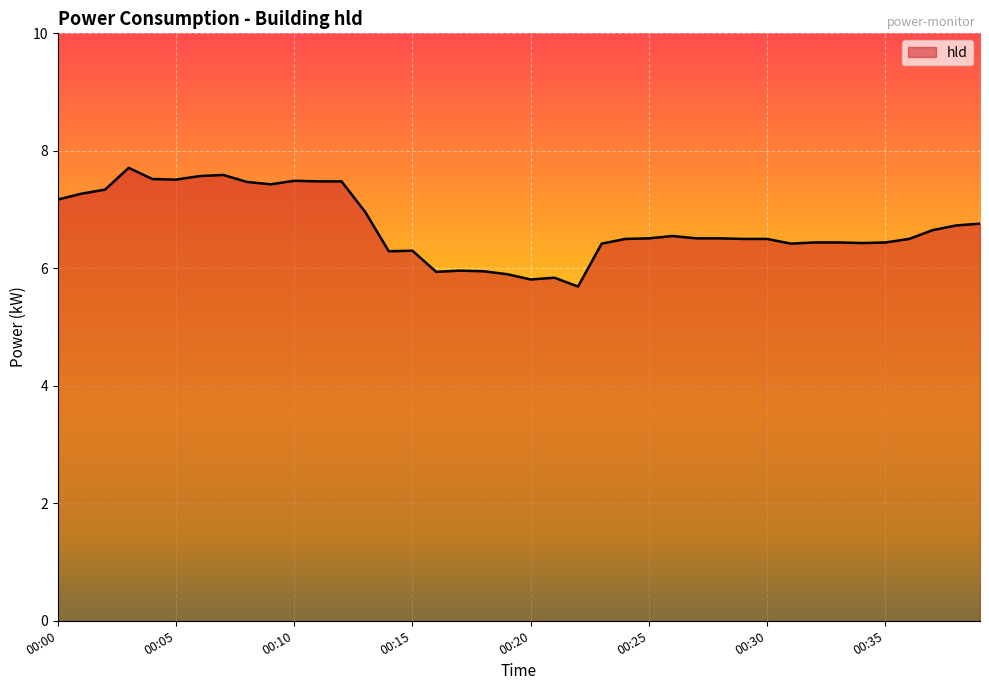

What is the greatest value displayed?

7.7